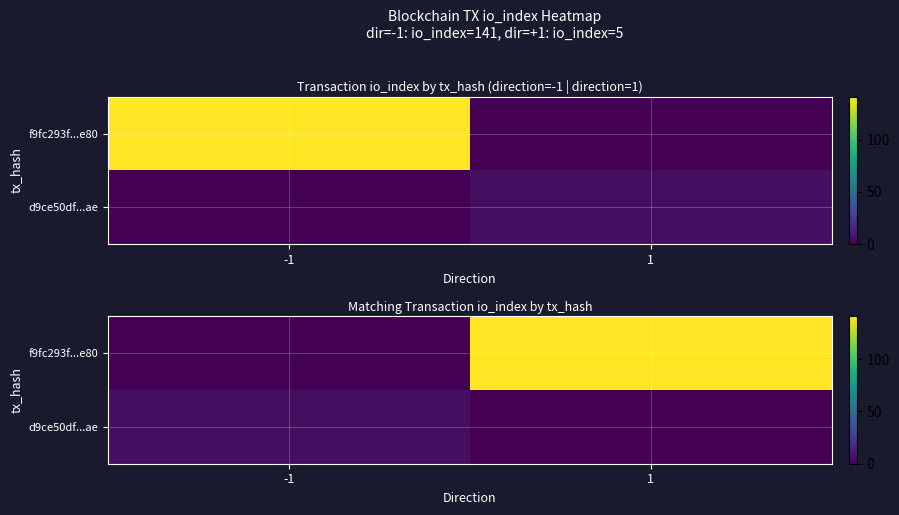

True or false: f9fc293f...e80 has a value of 60 at 1.

False